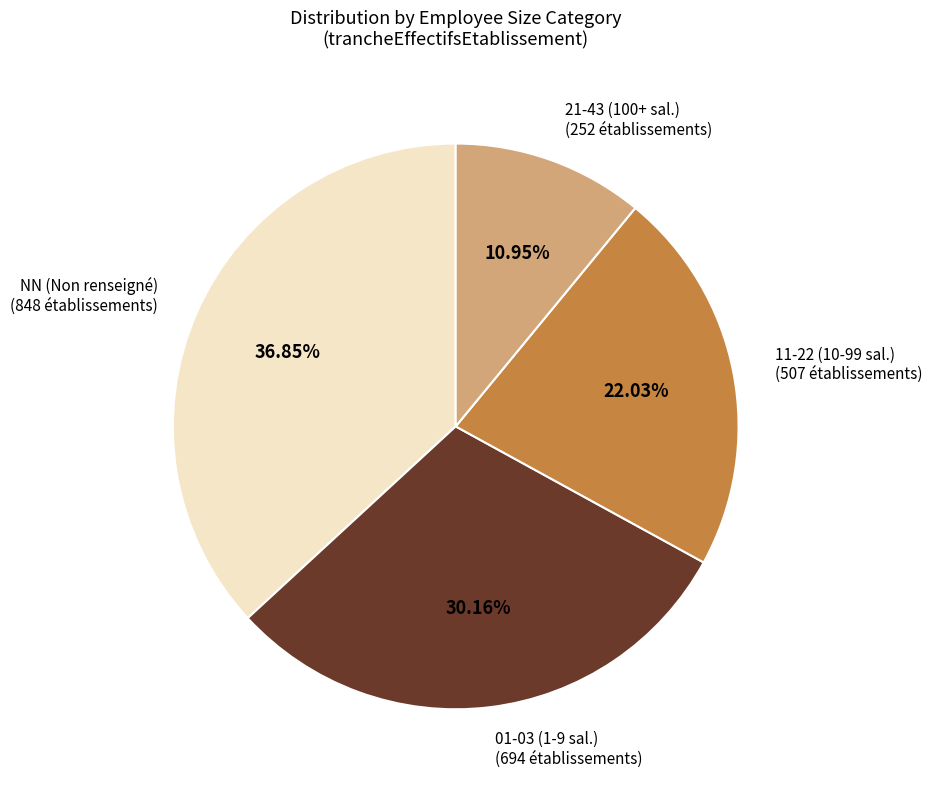

Rank the categories by value from highest to lowest.

NN (Non renseigné) (848 établissements), 01-03 (1-9 sal.) (694 établissements), 11-22 (10-99 sal.) (507 établissements), 21-43 (100+ sal.) (252 établissements)